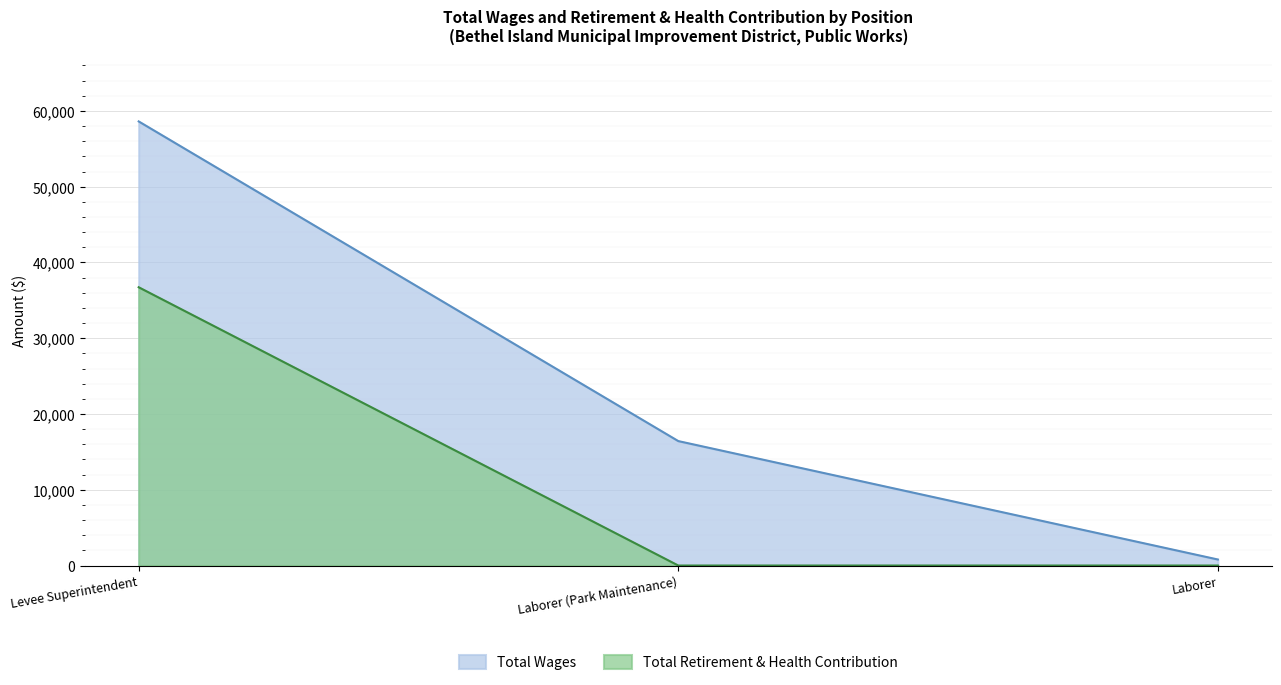

List the series in order of their peak value, highest first.

Total Wages, Total Retirement & Health Contribution